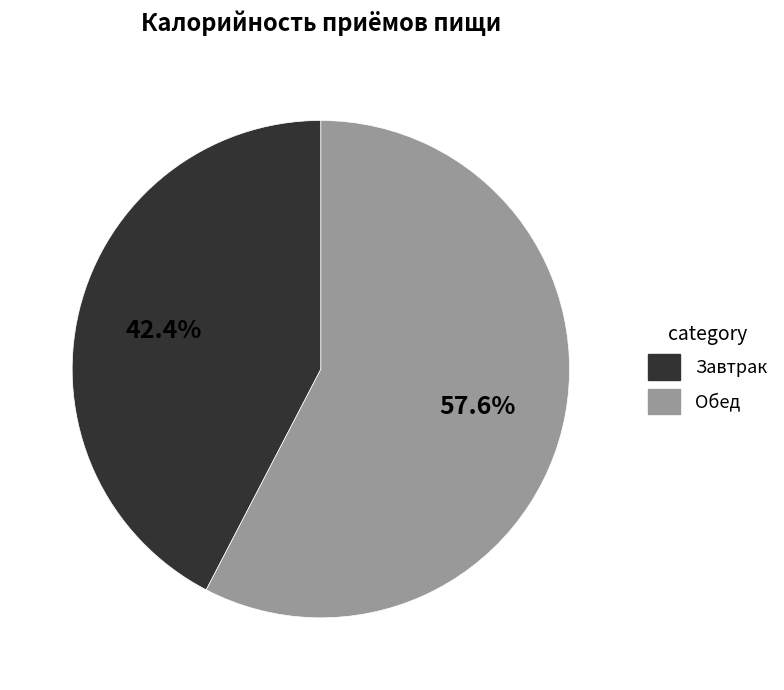

To the nearest percent, what is the difference between the largest and smallest slice percentages?

15%